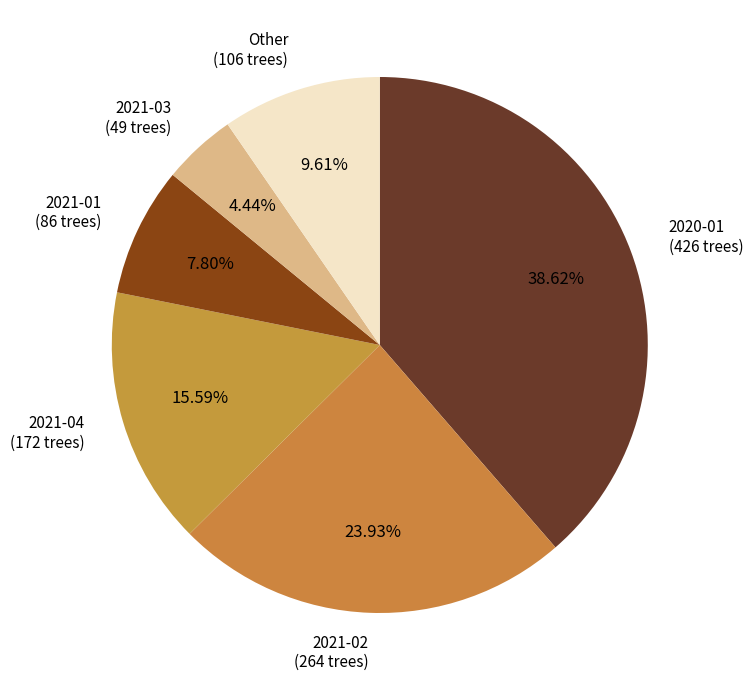

Combined, do 2021-03 and 2020-01 account for over 50%?

No